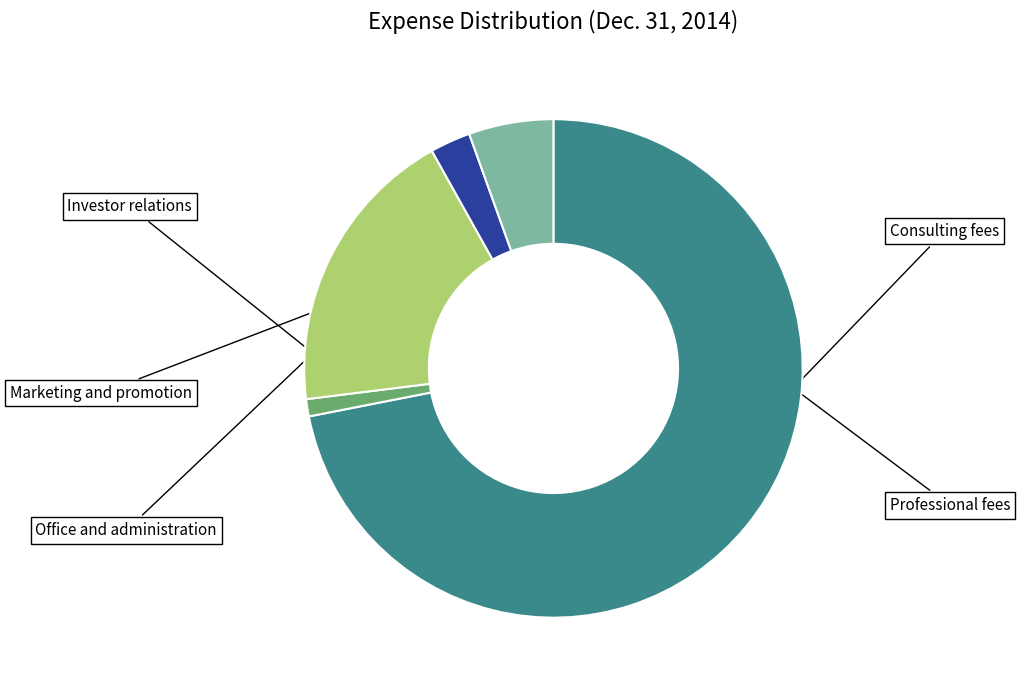

Is there a majority slice in this chart?

Yes